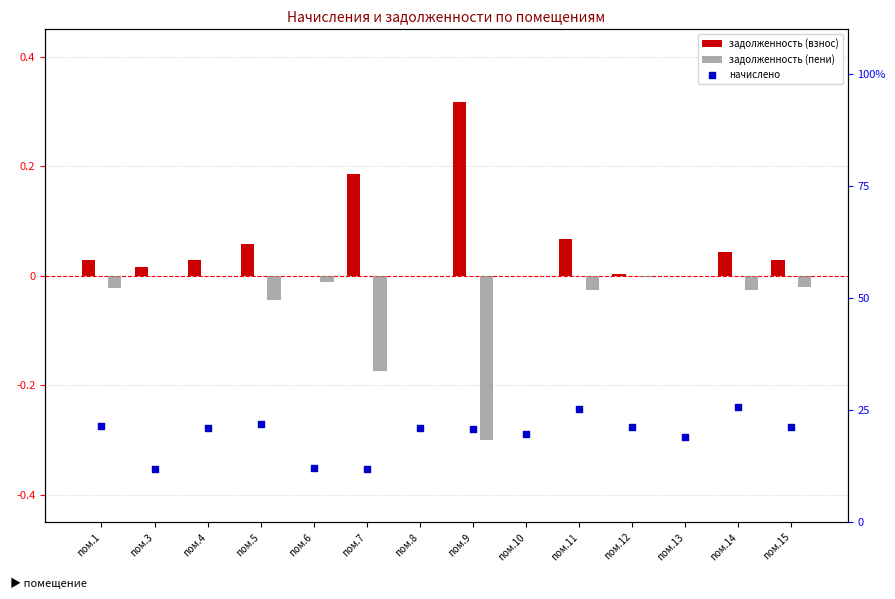

Which series has the largest Y range (max minus min)?

начислено